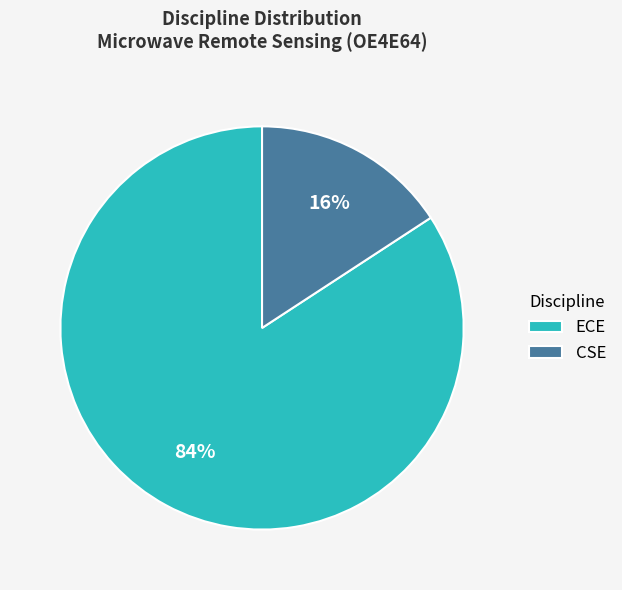

To the nearest percent, what is the combined percentage of ECE and CSE?

100%